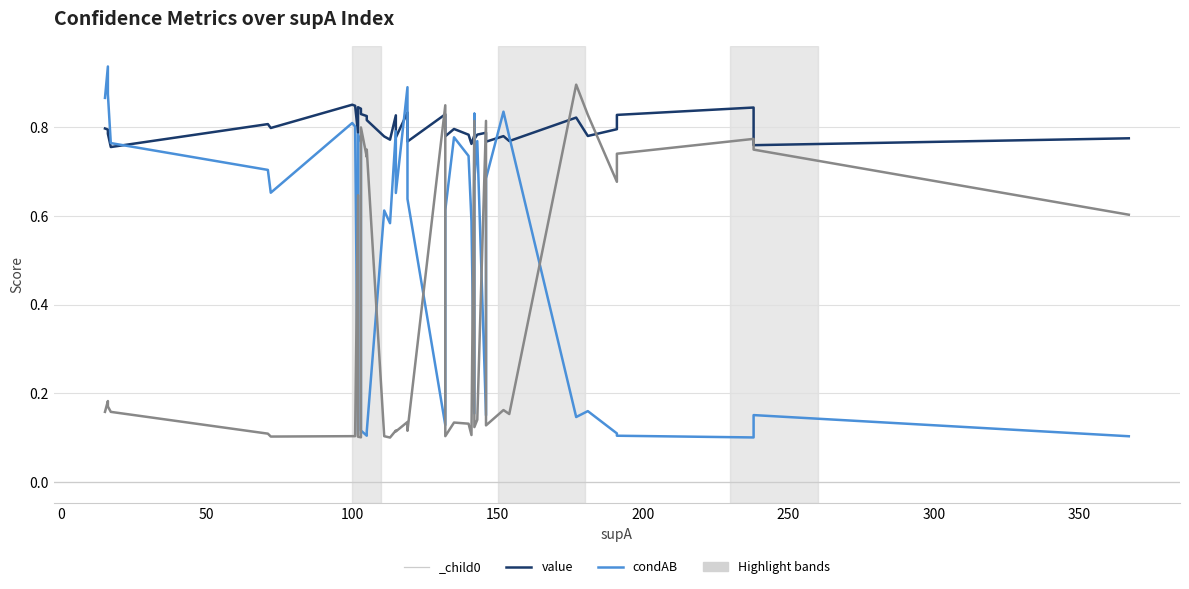

True or false: condBA and condAB cross at least once.

True